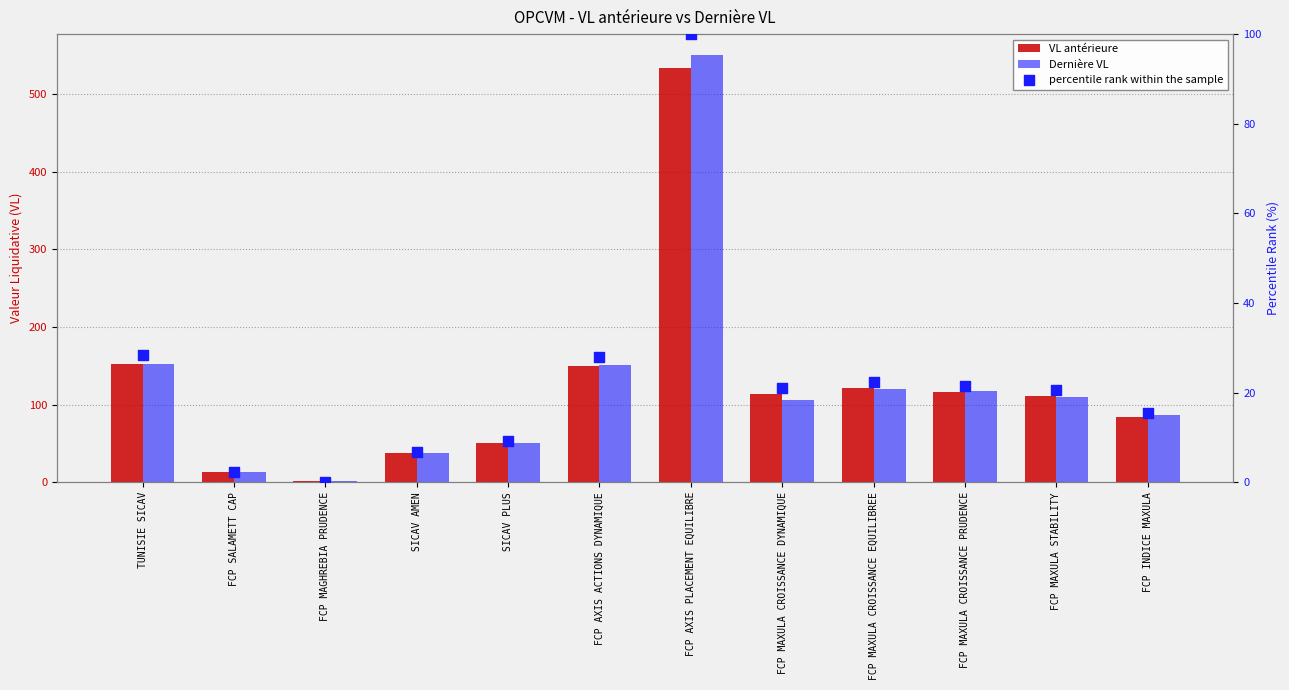

Is the value of VL antérieure at FCP AXIS ACTIONS DYNAMIQUE greater than the value of Dernière VL at FCP MAXULA STABILITY?

Yes